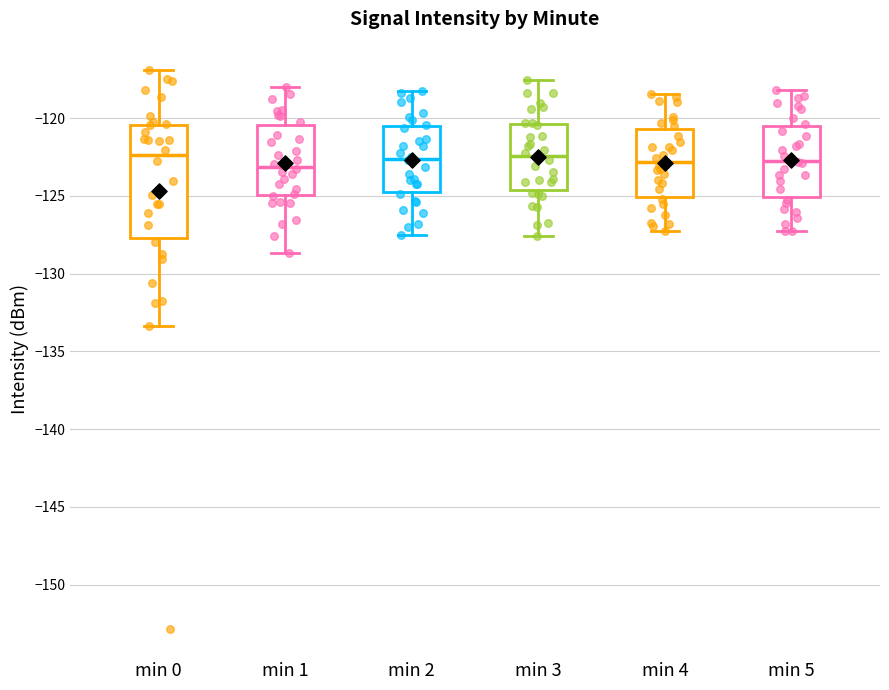

Reading left to right, transcribe this box plot: for each box, give where its median line is, the range the box spans, and where its two whiskers end, as read against the y-axis. The values are not printed on the chart, so give them approximately, as read against the axis.

min 0: median -122.5, box -127.5 to -120.5, whiskers -133.5 to -117.0
min 1: median -123.0, box -125.0 to -120.5, whiskers -128.5 to -118.0
min 2: median -122.5, box -124.5 to -120.5, whiskers -127.5 to -118.0
min 3: median -122.5, box -124.5 to -120.5, whiskers -127.5 to -117.5
min 4: median -123.0, box -125.0 to -120.5, whiskers -127.5 to -118.5
min 5: median -122.5, box -125.0 to -120.5, whiskers -127.0 to -118.0